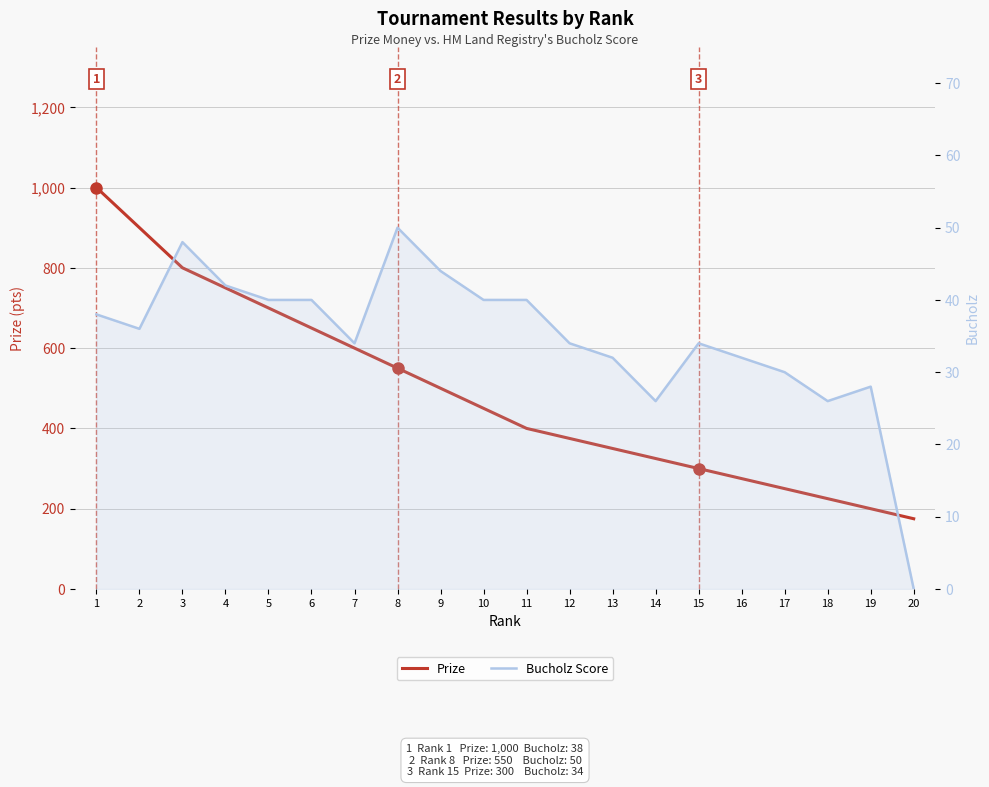

At which label does Prize reach its minimum?

20